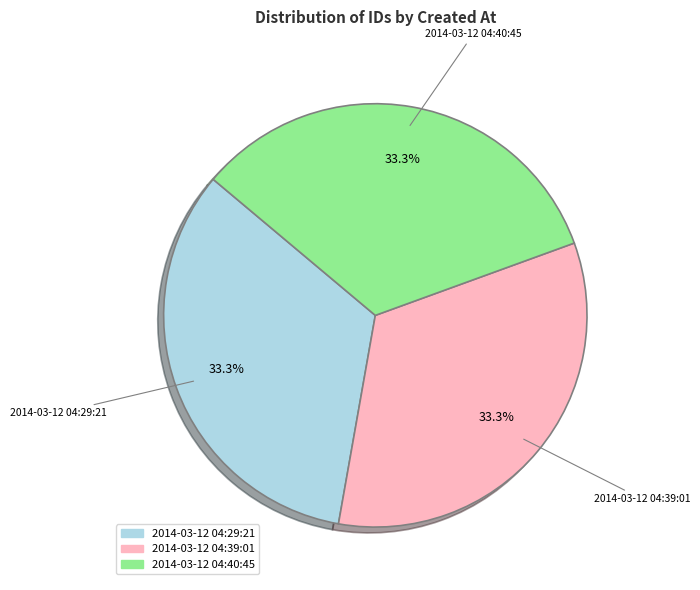

Does any single category account for the majority?

No